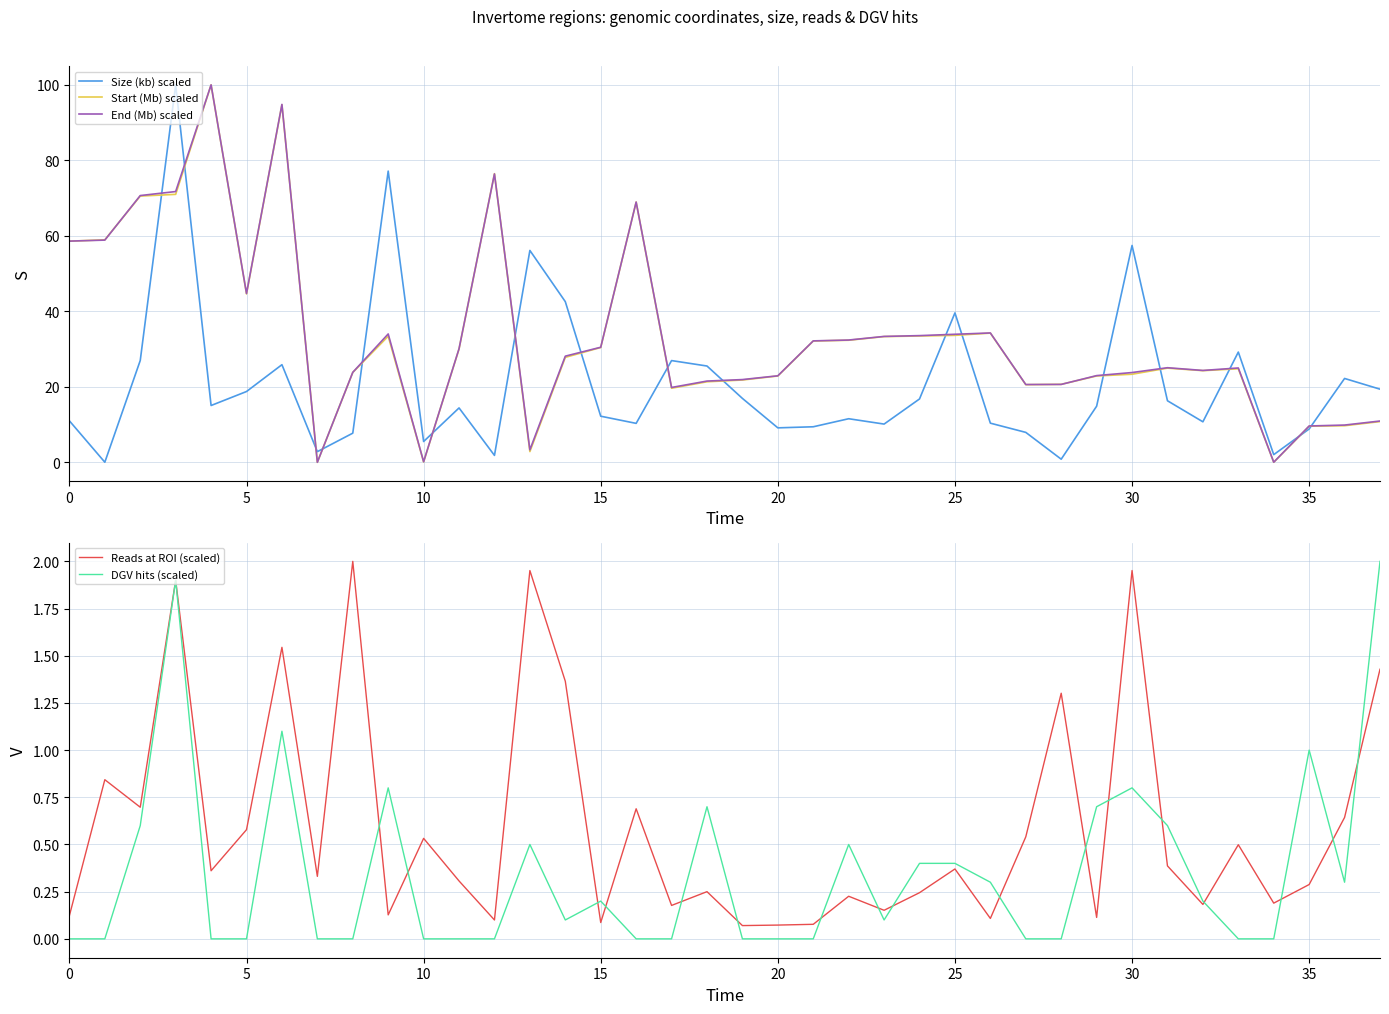

What is the highest value of the Size (kb) scaled series?

100.0